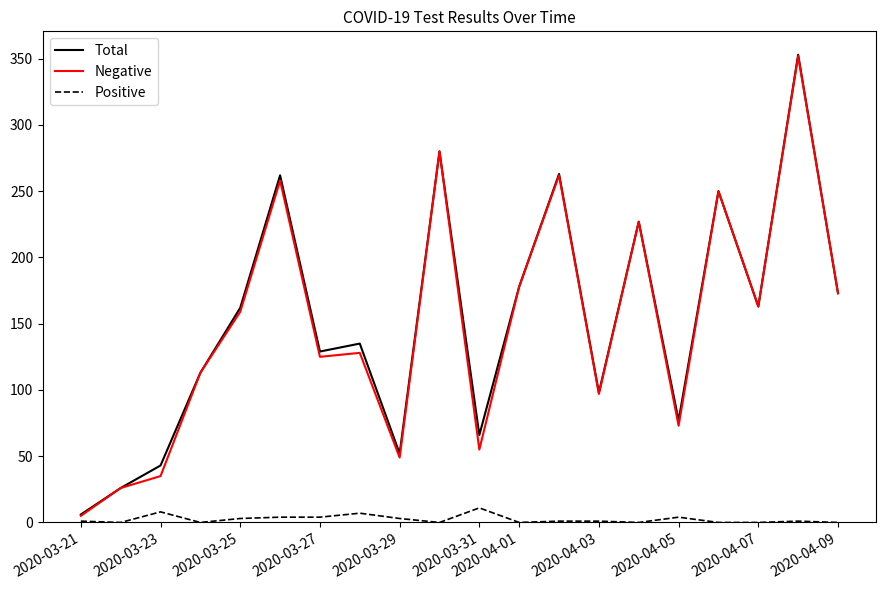

What is the highest value of the Total series?

353